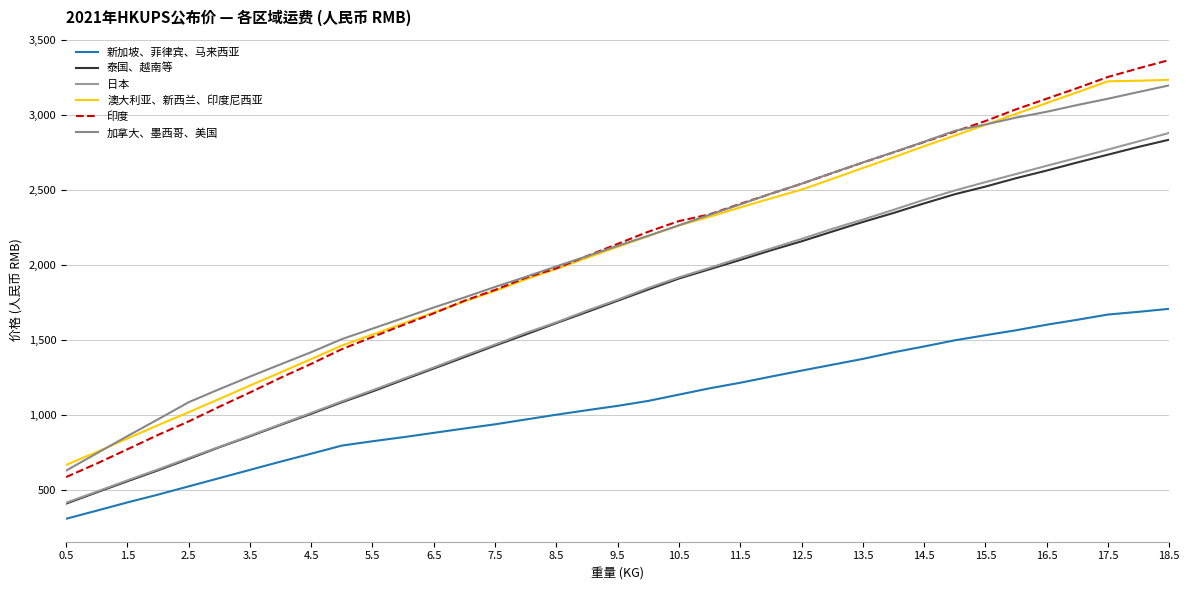

Which label corresponds to the smallest value in the chart?

0.5